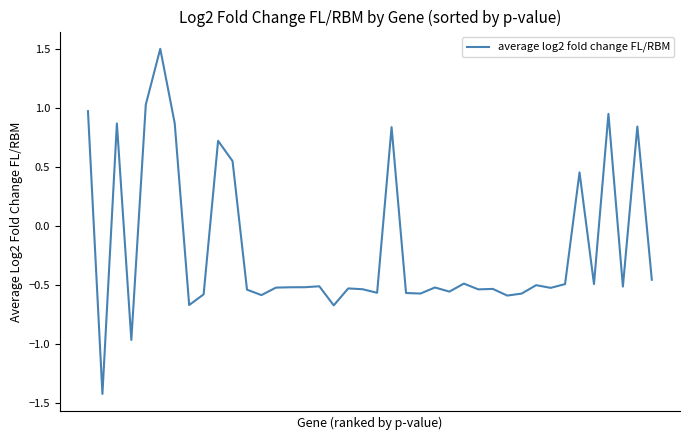

What is the minimum value shown in the chart?

-1.4